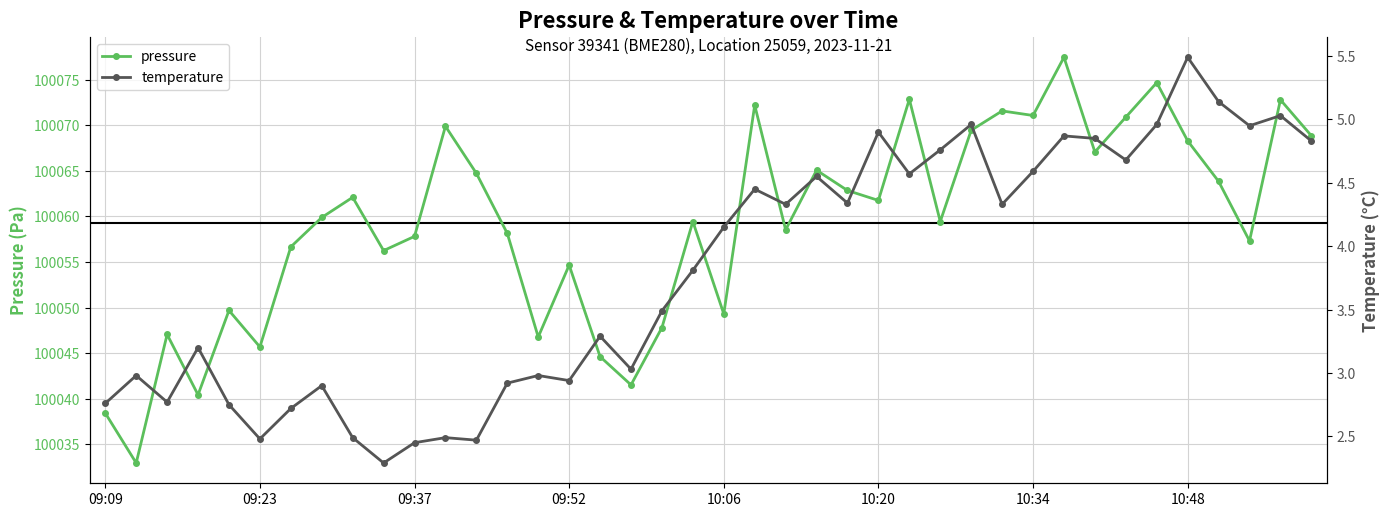

List the series in order of their peak value, highest first.

pressure, temperature